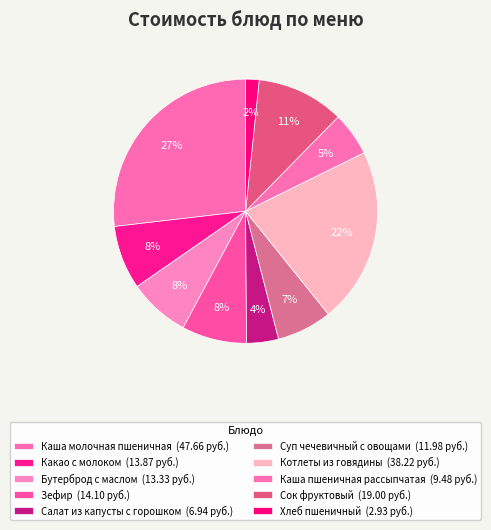

How many segments does this pie chart have?

10